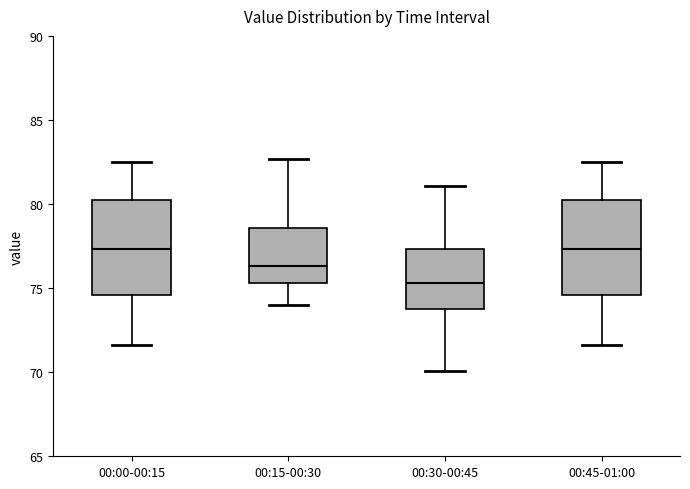

Reading left to right, read every box against the y-axis: the position of its median line, the range the box covers, and the ends of its whiskers. The values are not printed on the chart, so give them approximately, as read against the axis.

00:00-00:15: median 77.5, box 74.5 to 80.5, whiskers 71.5 to 82.5
00:15-00:30: median 76.5, box 75.5 to 78.5, whiskers 74.0 to 82.5
00:30-00:45: median 75.5, box 74.0 to 77.5, whiskers 70.0 to 81.0
00:45-01:00: median 77.5, box 74.5 to 80.5, whiskers 71.5 to 82.5